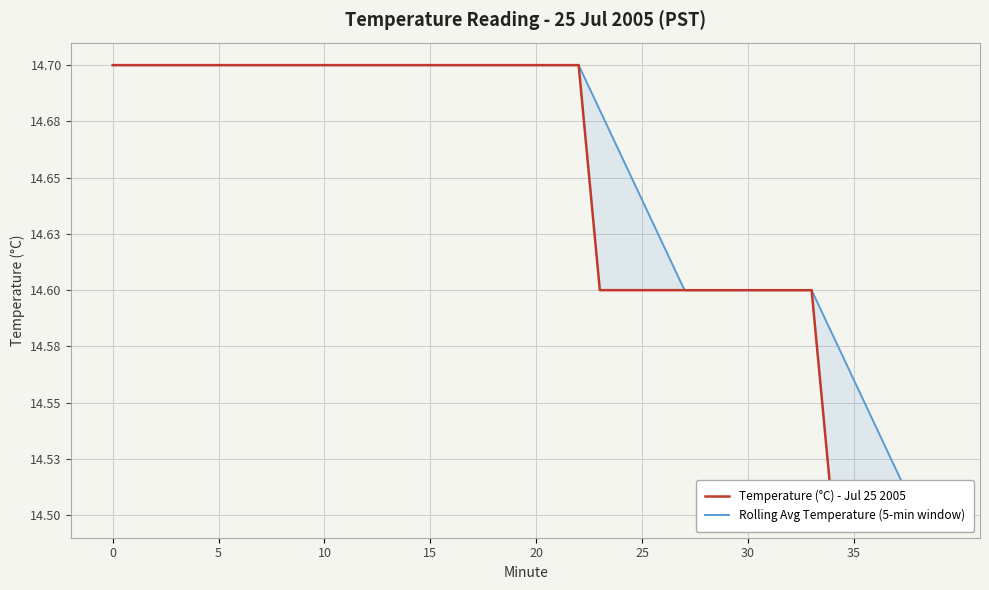

What is the sum of the Temperature (°C) - Jul 25 2005 values at 29 and 26?

29.2